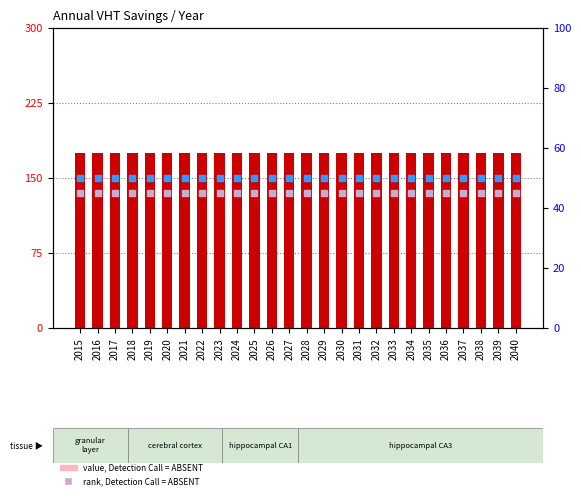

At which category is the sum across all series the highest?

2015